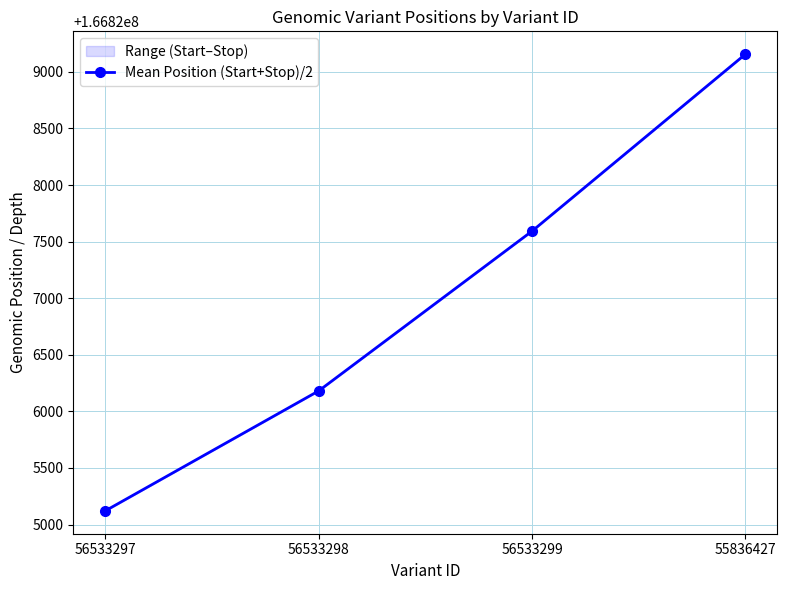

Which has a higher value, 56533298 or 56533299?

56533299